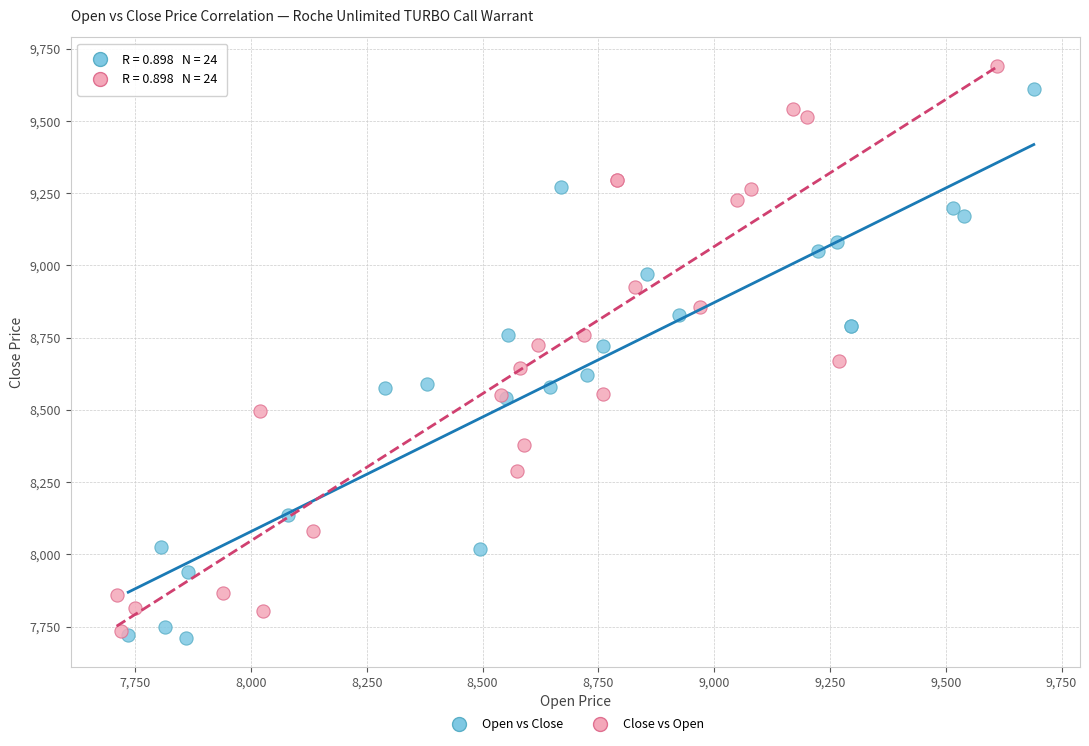

Which series contains the highest Y value?

Close vs Open